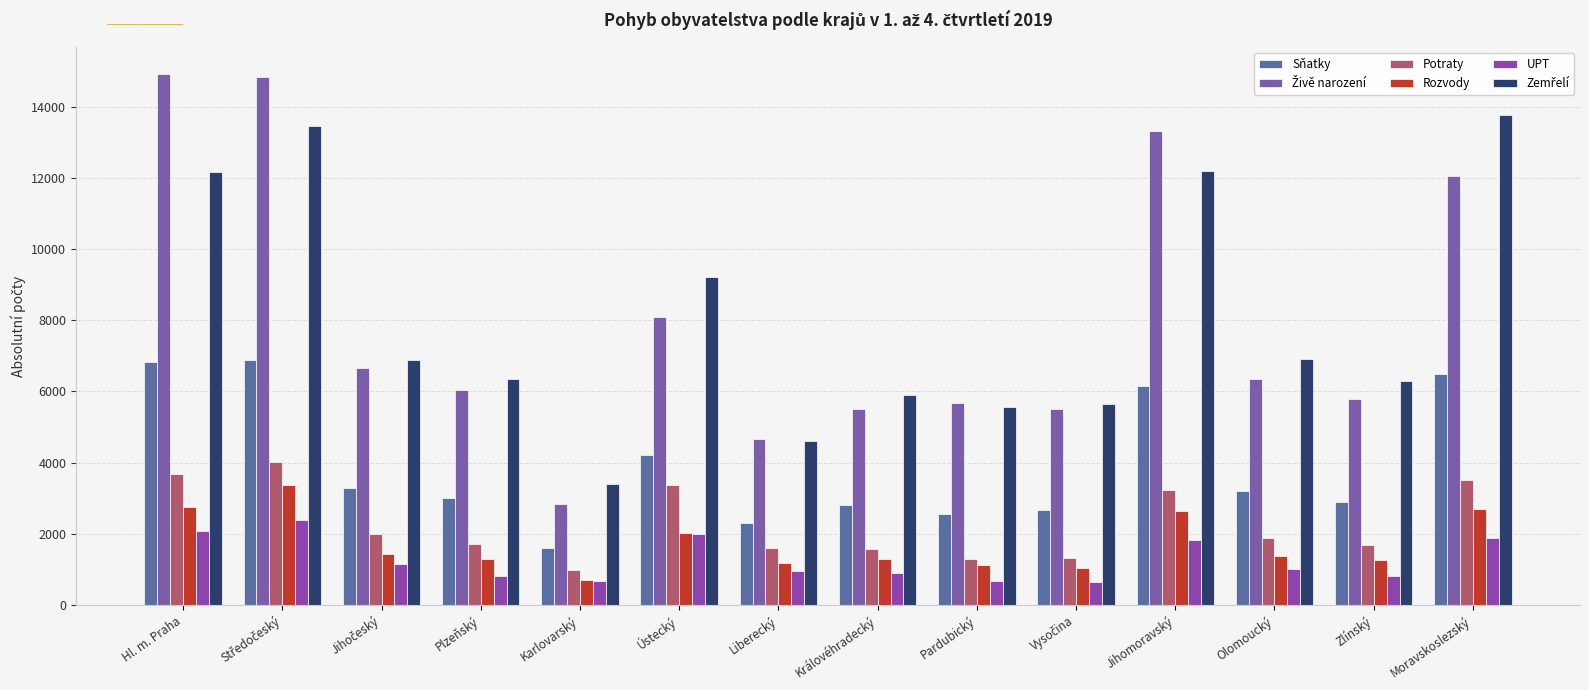

Is the value of Potraty at Královéhradecký greater than the value of UPT at Ústecký?

No